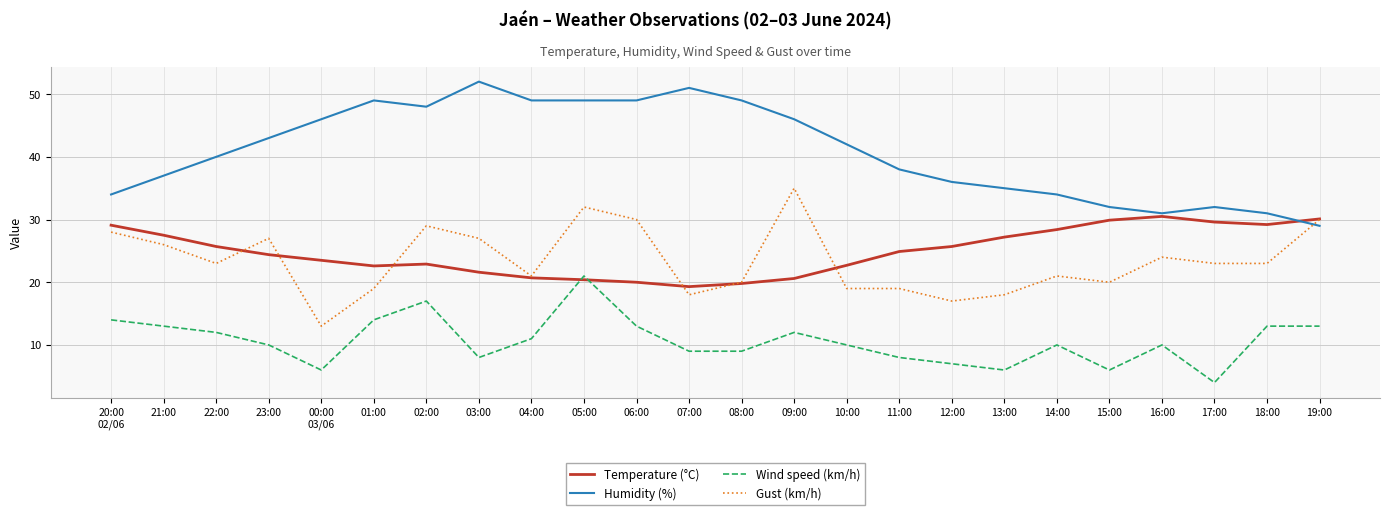

Is it true that Wind speed (km/h) equals 5.9 at 17:00?

False